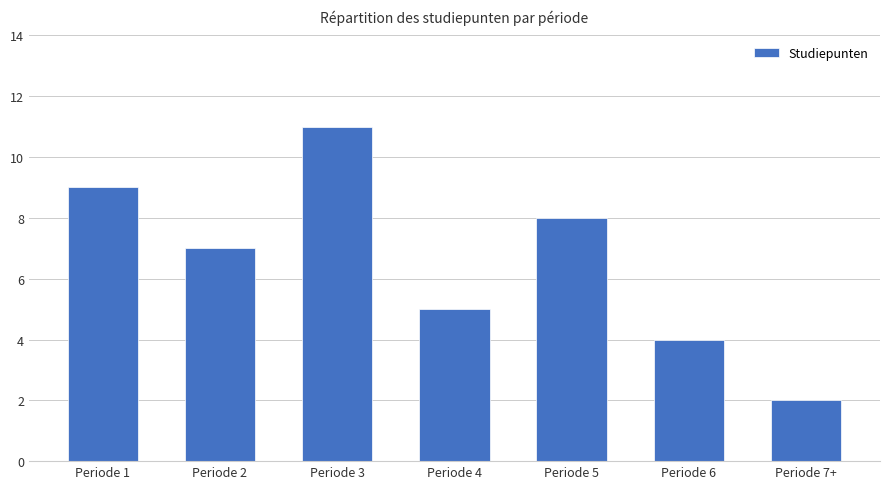

True or false: the data shows 4 at Periode 1.

False